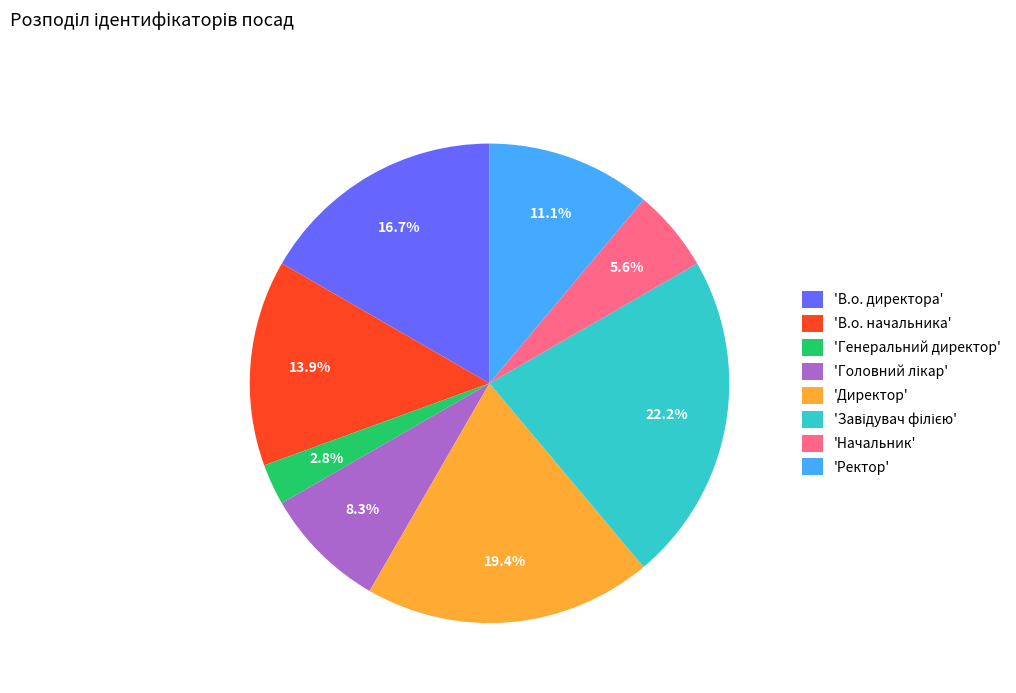

To the nearest percent, what is the difference between the largest and smallest slice percentages?

19%